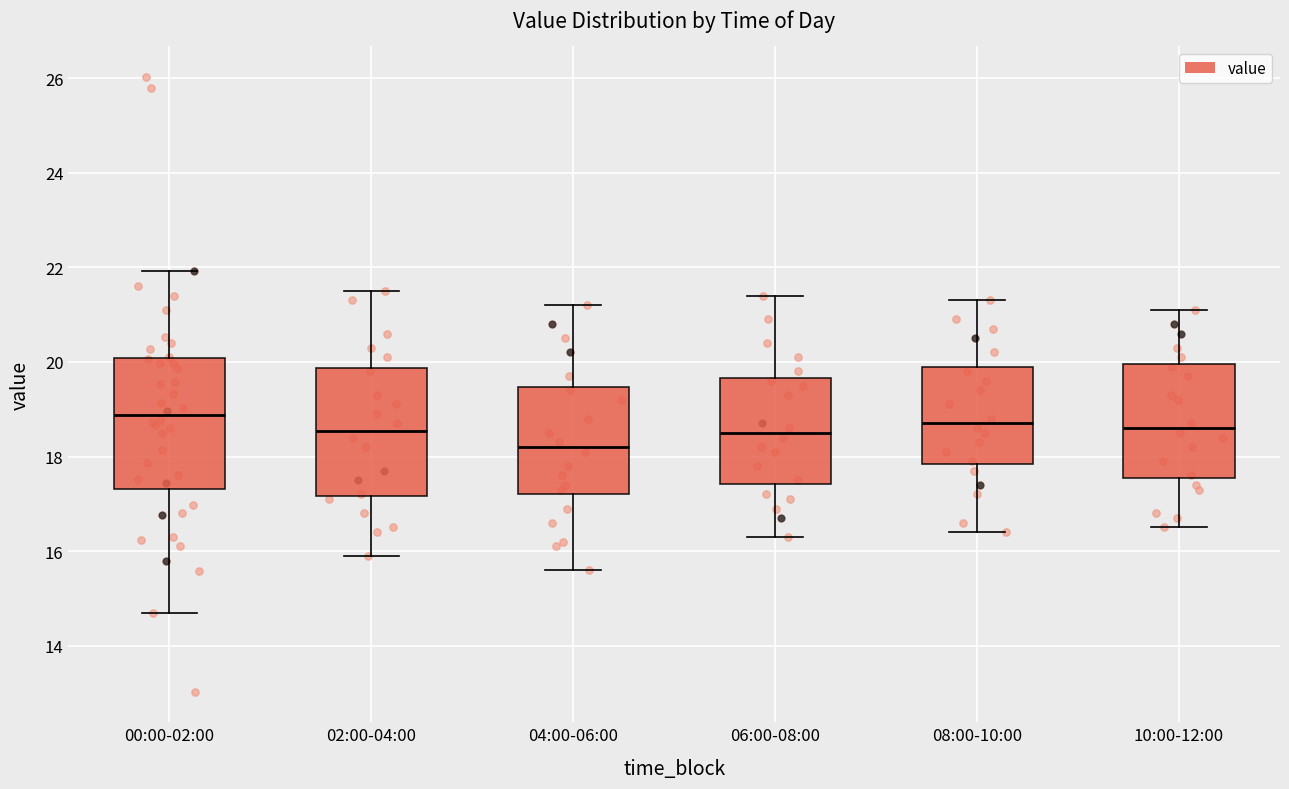

Reading left to right, transcribe this box plot: for each box, give where its median line is, the range the box spans, and where its two whiskers end, as read against the y-axis. The values are not printed on the chart, so give them approximately, as read against the axis.

00:00-02:00: median 18.8, box 17.4 to 20.0, whiskers 14.8 to 22.0
02:00-04:00: median 18.6, box 17.2 to 19.8, whiskers 16.0 to 21.6
04:00-06:00: median 18.2, box 17.2 to 19.4, whiskers 15.6 to 21.2
06:00-08:00: median 18.6, box 17.4 to 19.6, whiskers 16.4 to 21.4
08:00-10:00: median 18.8, box 17.8 to 20.0, whiskers 16.4 to 21.4
10:00-12:00: median 18.6, box 17.6 to 20.0, whiskers 16.6 to 21.2